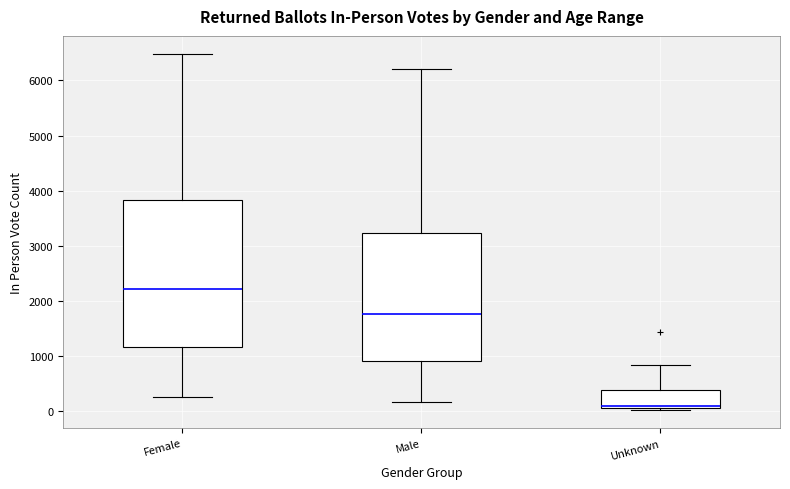

Where does the lower whisker of the box for Female end on the y-axis? The values are not printed on the chart, so give them approximately, as read against the axis.

300